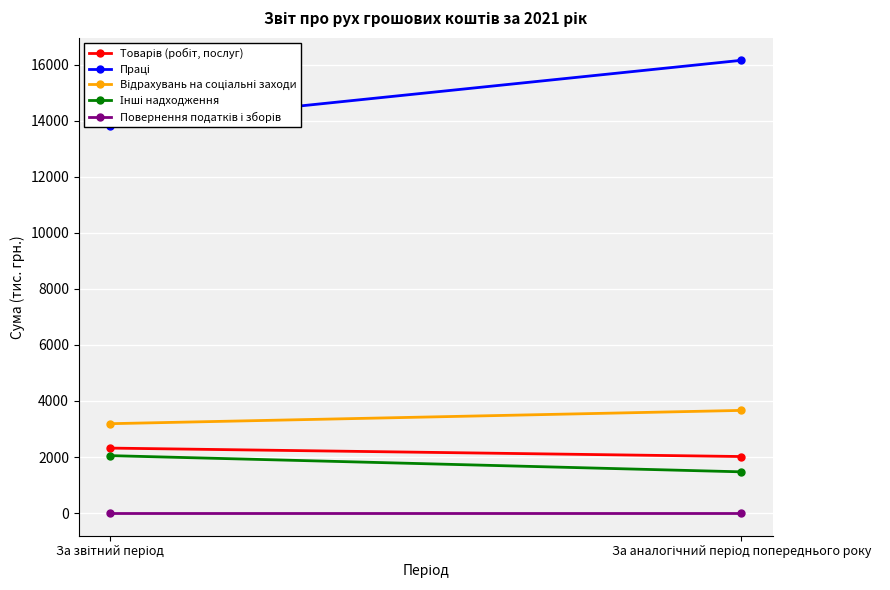

Which series has the widest spread of values?

Працi